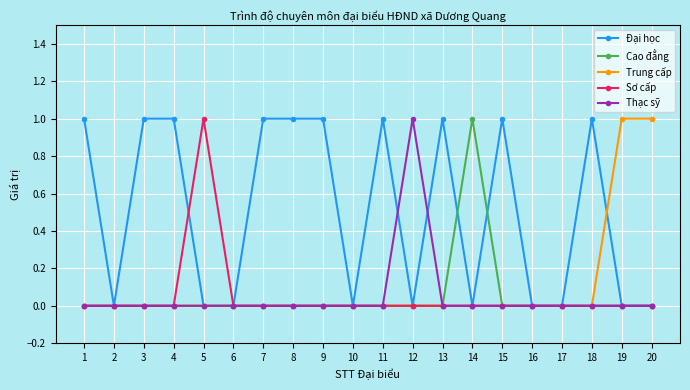

Reading left to right, list all the values displayed in this chart.

Đại học: 1	0	1	1	0	0	1	1	1	0	1	0	1	0	1	0	0	1	0	0
Cao đẳng: 0	0	0	0	0	0	0	0	0	0	0	0	0	1	0	0	0	0	0	0
Trung cấp: 0	0	0	0	0	0	0	0	0	0	0	0	0	0	0	0	0	0	1	1
Sơ cấp: 0	0	0	0	1	0	0	0	0	0	0	0	0	0	0	0	0	0	0	0
Thạc sỹ: 0	0	0	0	0	0	0	0	0	0	0	1	0	0	0	0	0	0	0	0